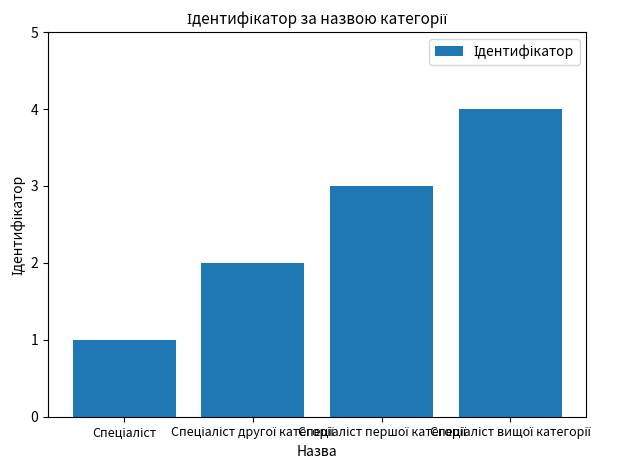

What is the sum of all values?

10